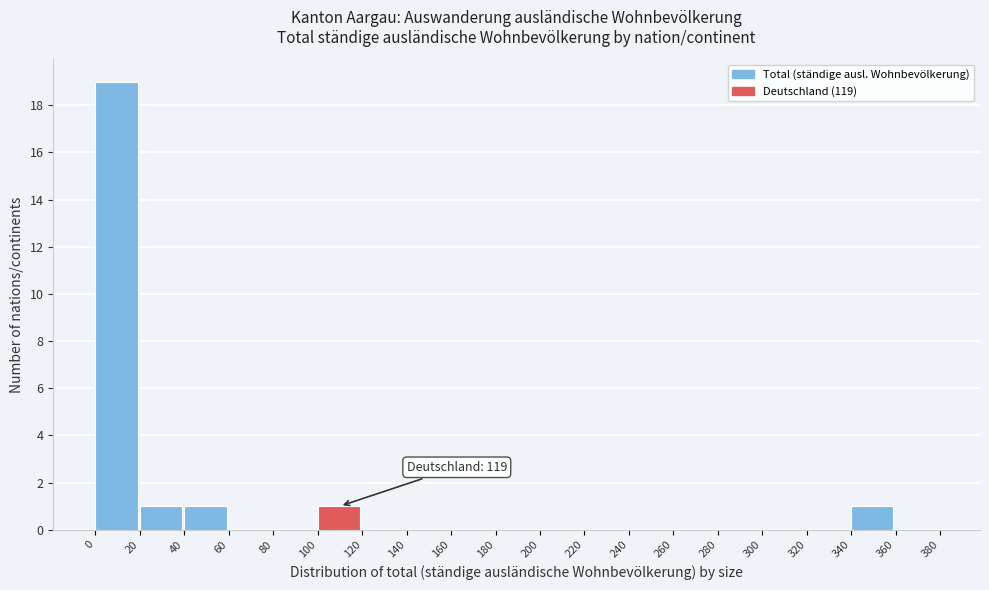

Over which range of the x-axis is the bar tallest?

0 to 20